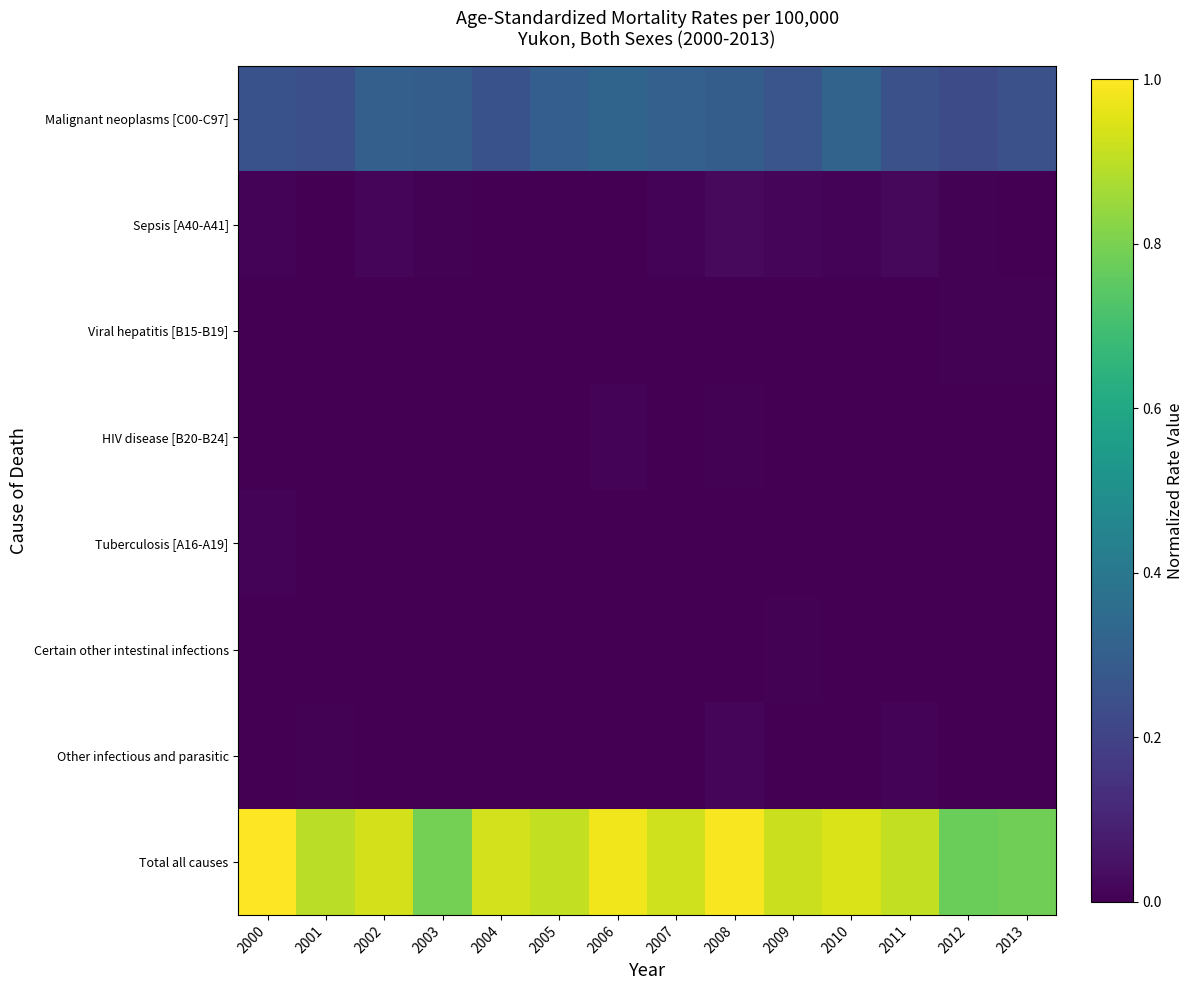

Which series has the widest spread of values?

Total all causes